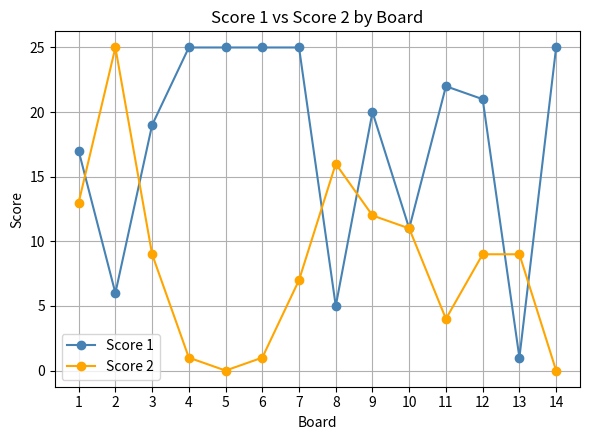

Count the number of data series in this chart.

2